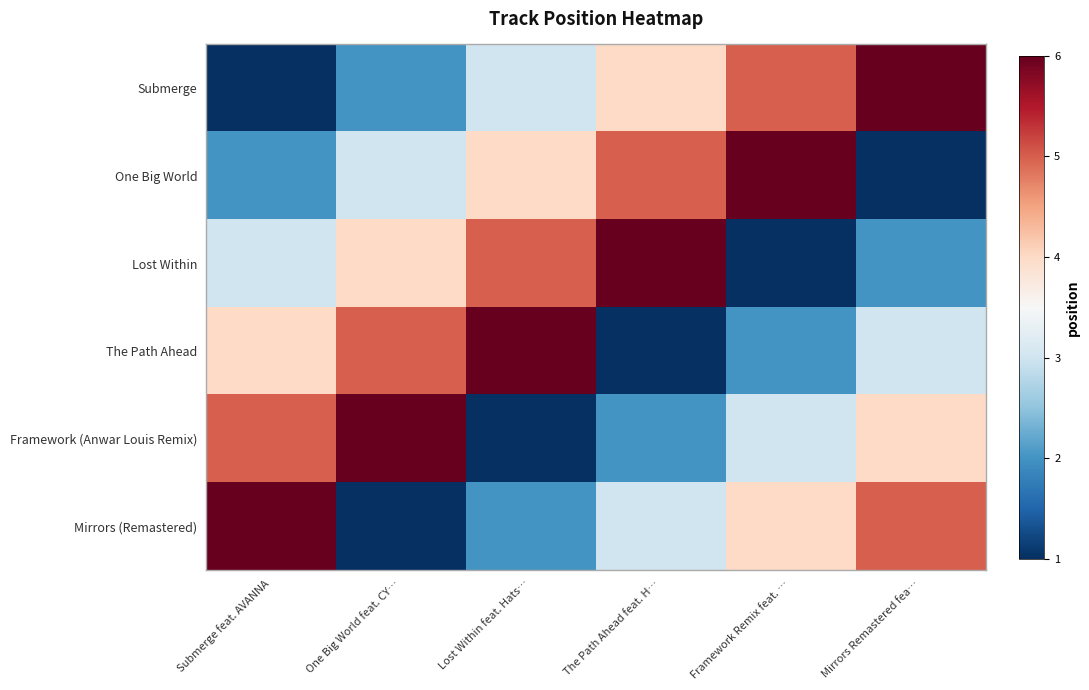

List the series in order of their peak value, lowest first.

Submerge, One Big World, Lost Within, The Path Ahead, Framework (Anwar Louis Remix), Mirrors (Remastered)